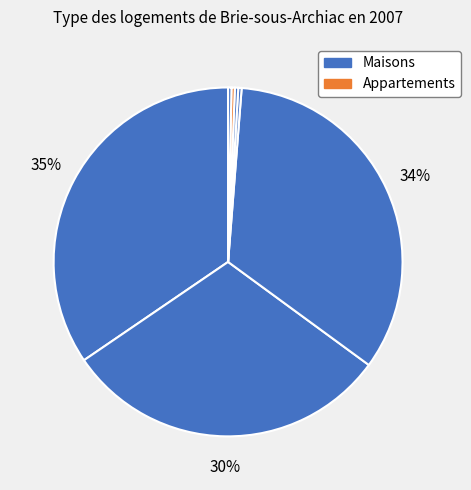

Is there a majority slice in this chart?

No